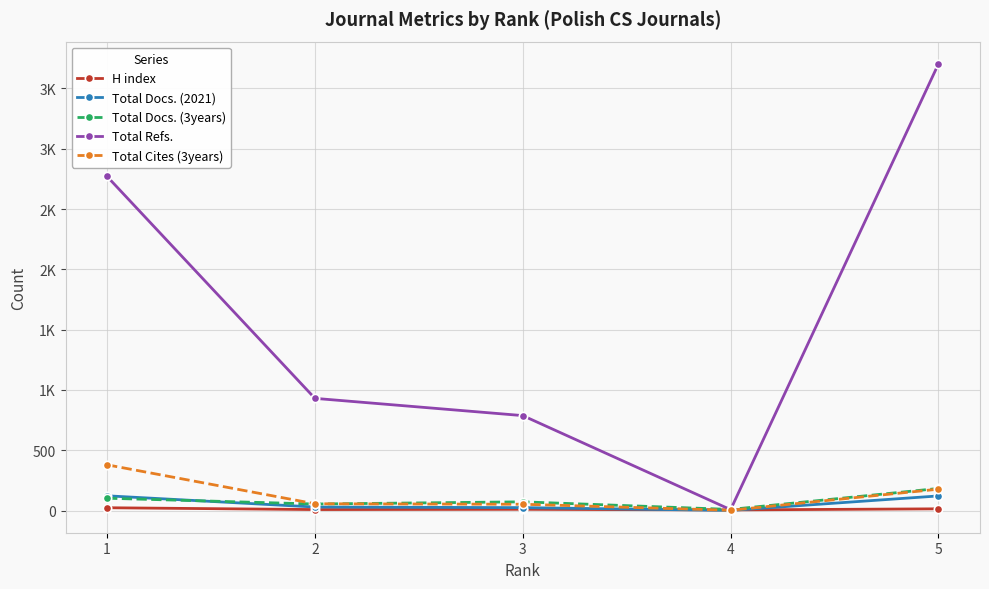

What are all the series names shown in the legend?

H index, Total Docs. (2021), Total Docs. (3years), Total Refs., Total Cites (3years)